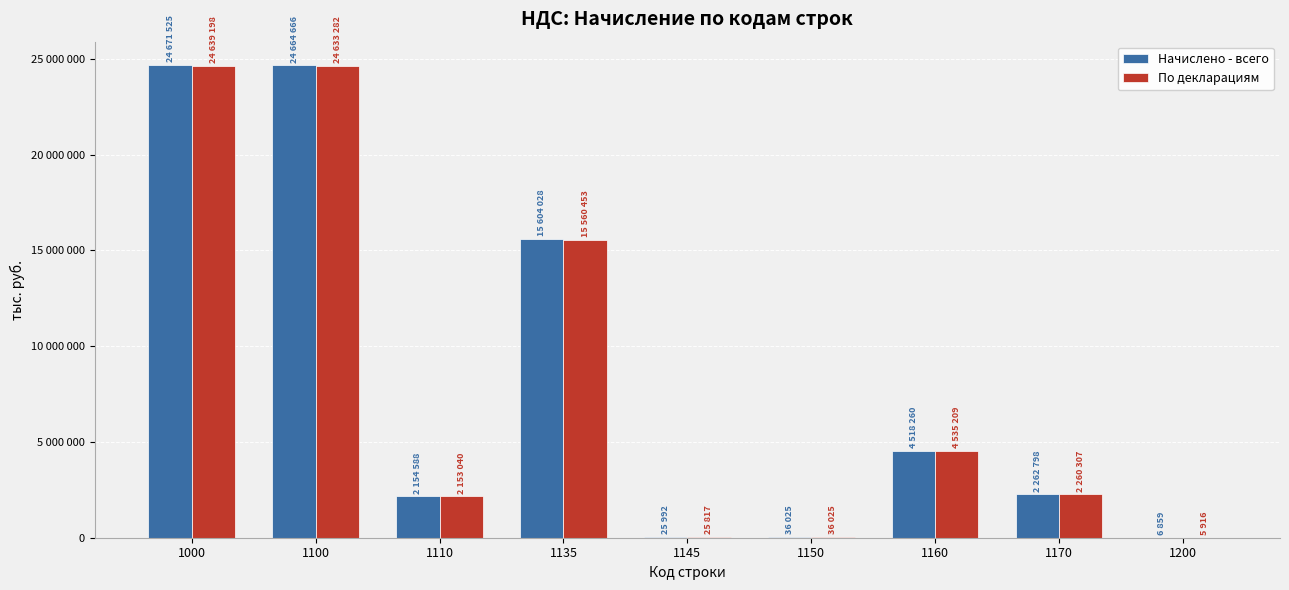

Which has a higher value, 1145 or 1135?

1135